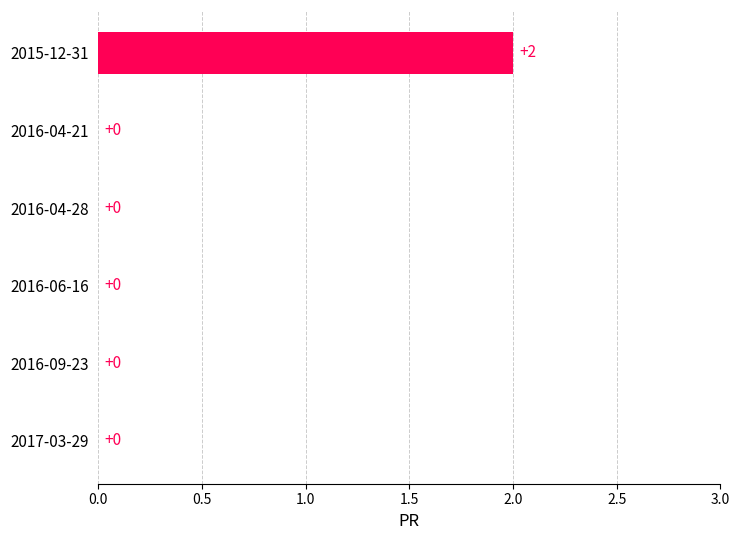

Count the number of categories in the chart.

6